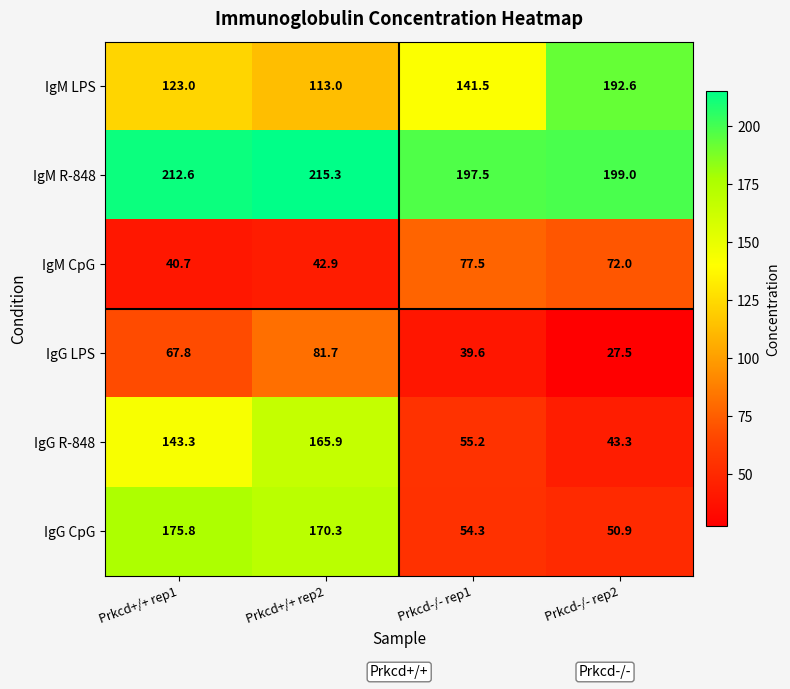

Rank the categories by IgM LPS value from highest to lowest.

Prkcd-/- rep2, Prkcd-/- rep1, Prkcd+/+ rep1, Prkcd+/+ rep2